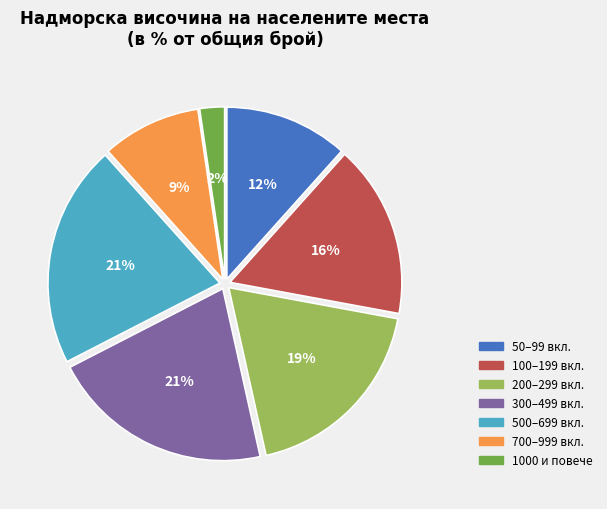

What is the ratio of the value at 700–999 вкл. to the value at 200–299 вкл.?

0.5